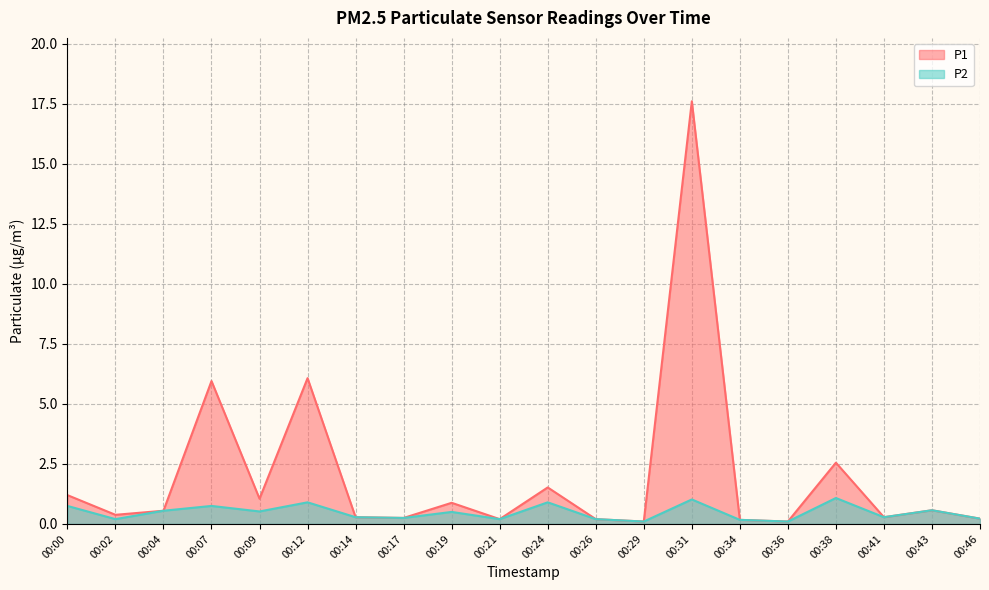

Does the chart have visible grid lines?

Yes